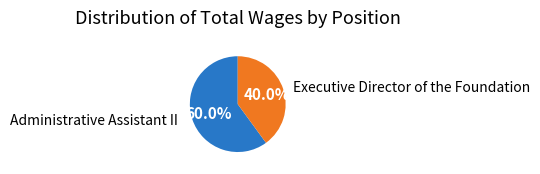

Is there any slice that represents more than half of the pie?

Yes